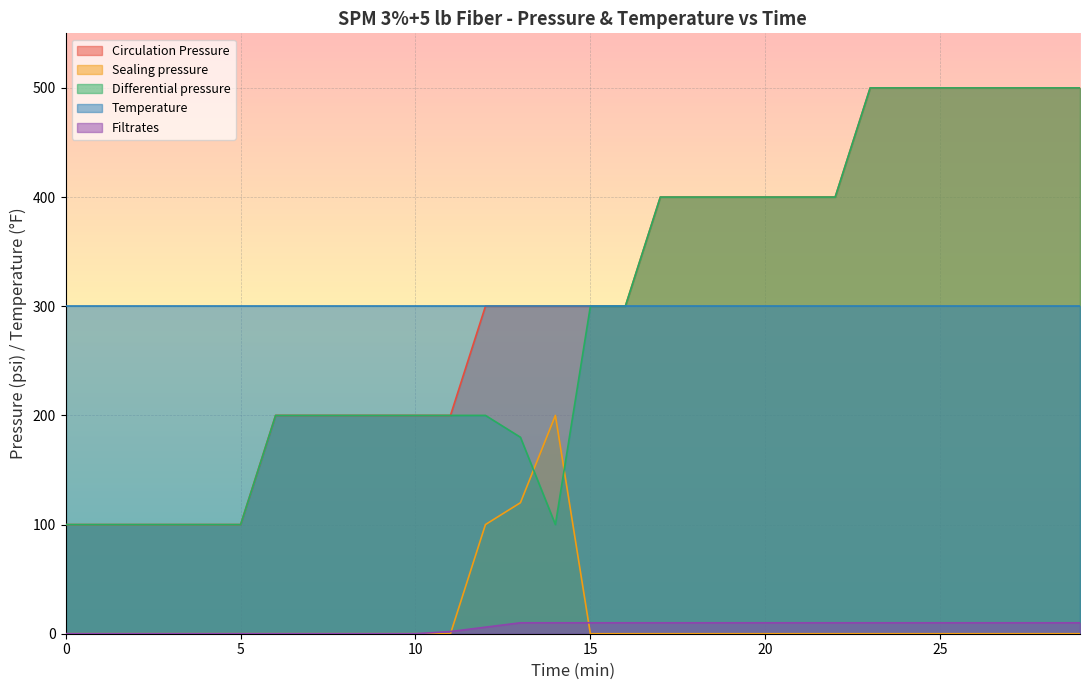

What is the average value of the Differential pressure series?

293